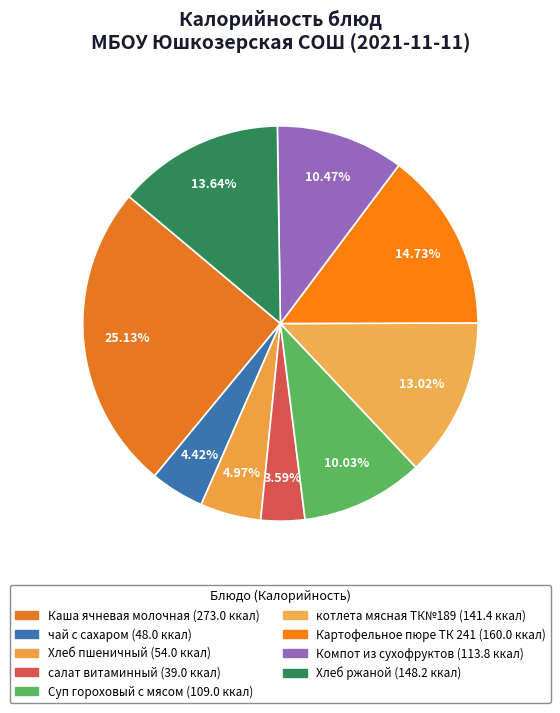

To the nearest percent, what percentage of the pie is чай с сахаром?

4%